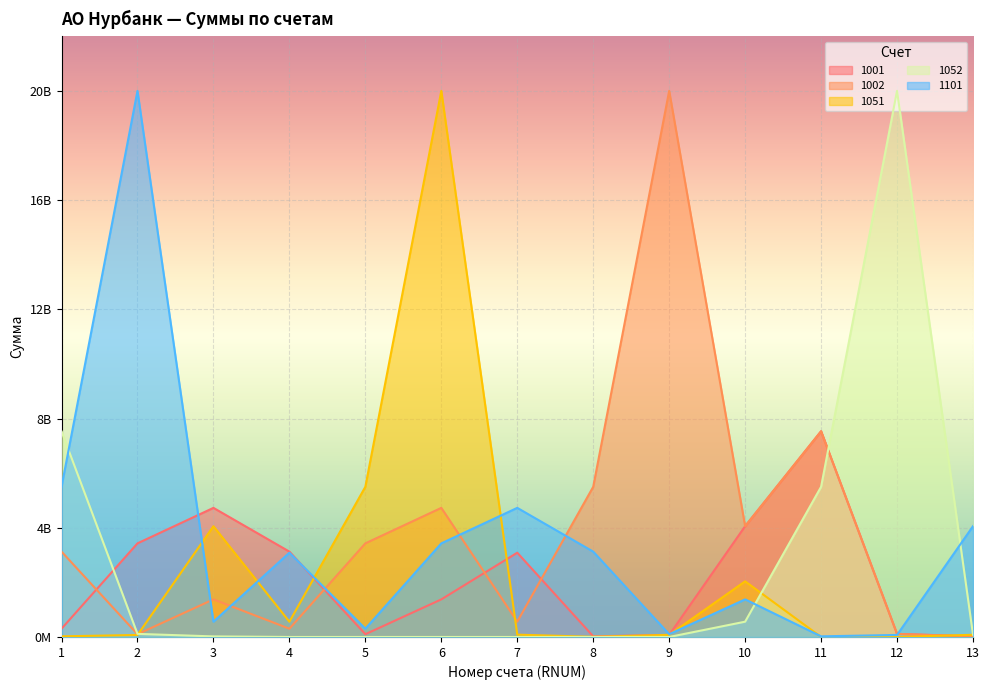

True or false: 1052 has a value of 20743317.0 at 3.

True